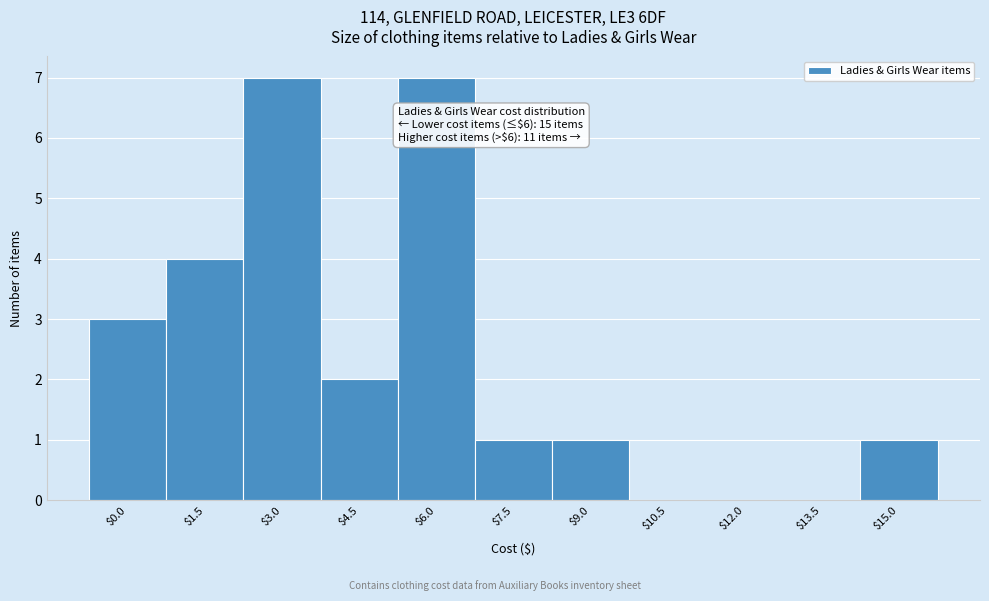

Is it true that the value at $12.0 is 2?

False